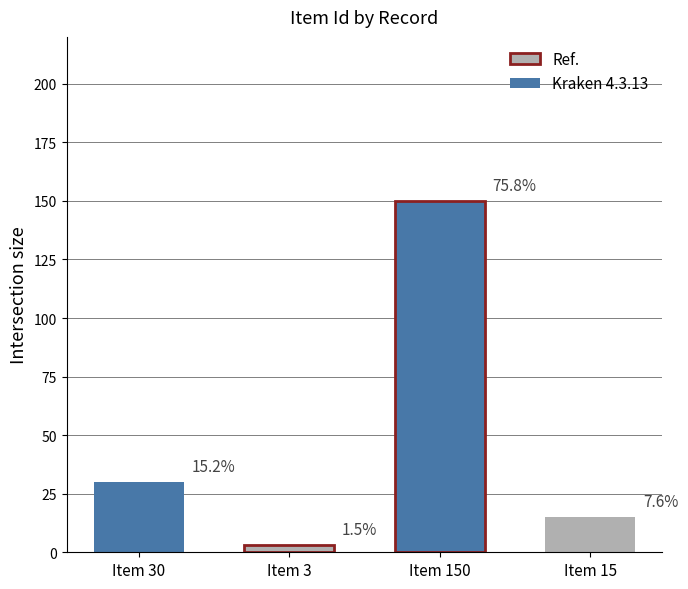

What is the difference between the maximum and minimum values?

147